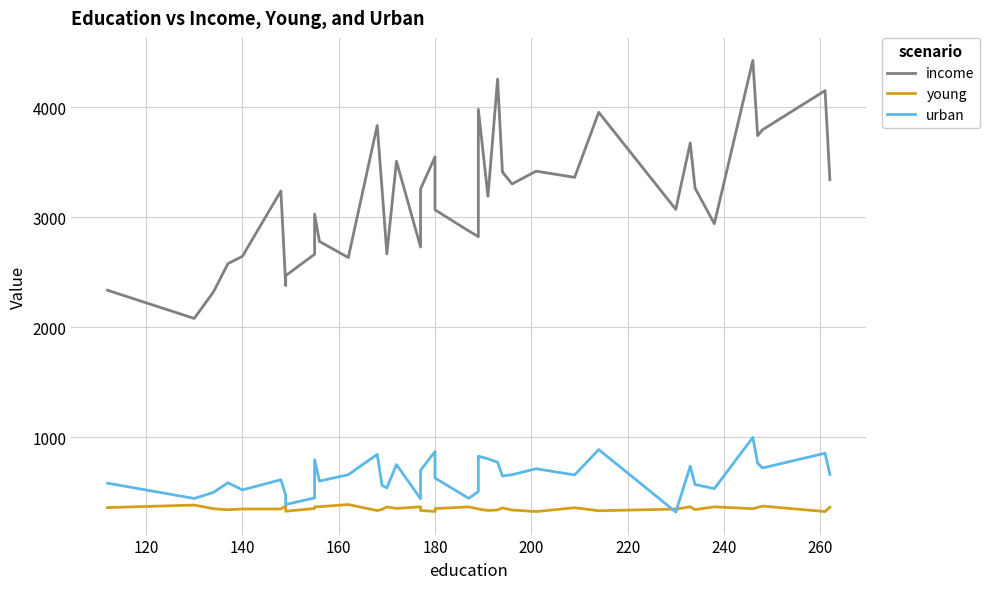

Is this an area chart (filled region under the line)?

No